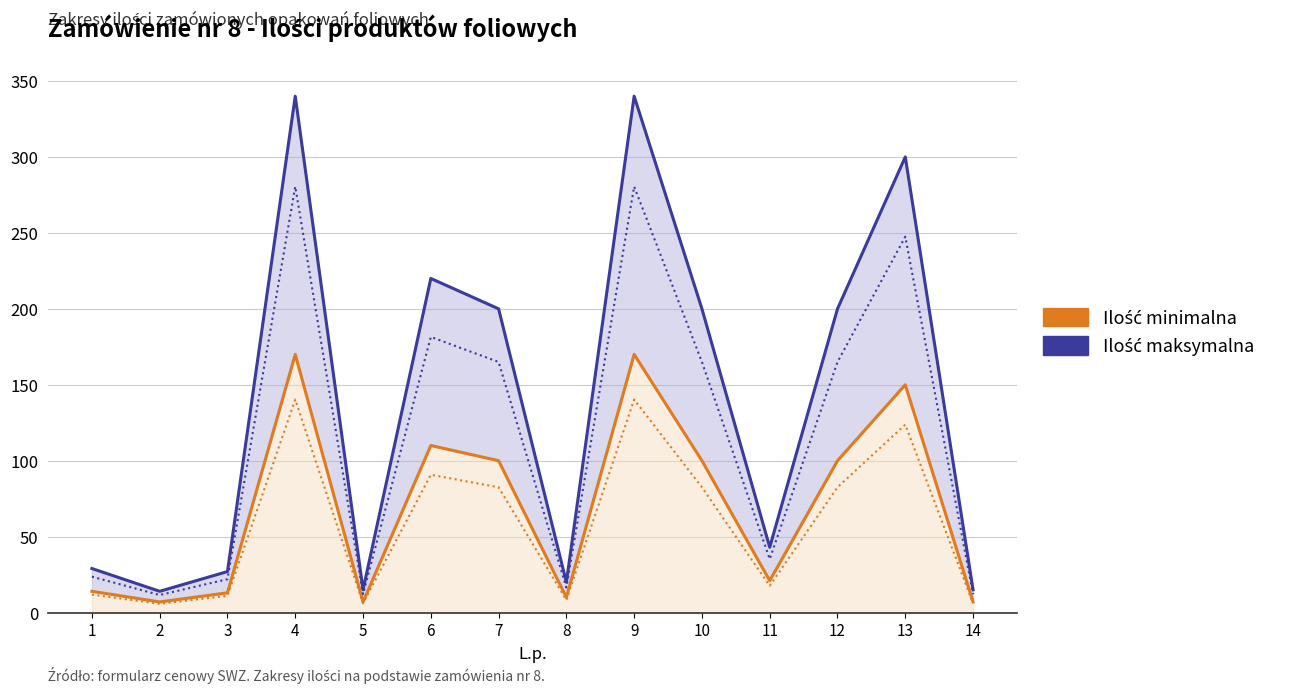

At which category is the sum across all series the highest?

4